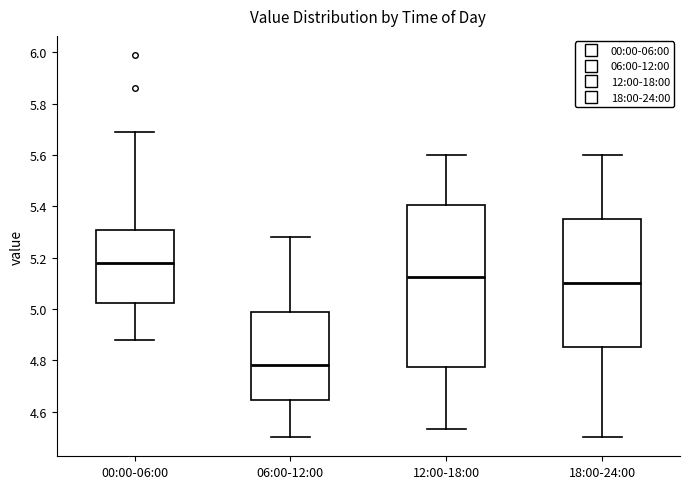

Which box has the highest median line?

00:00-06:00